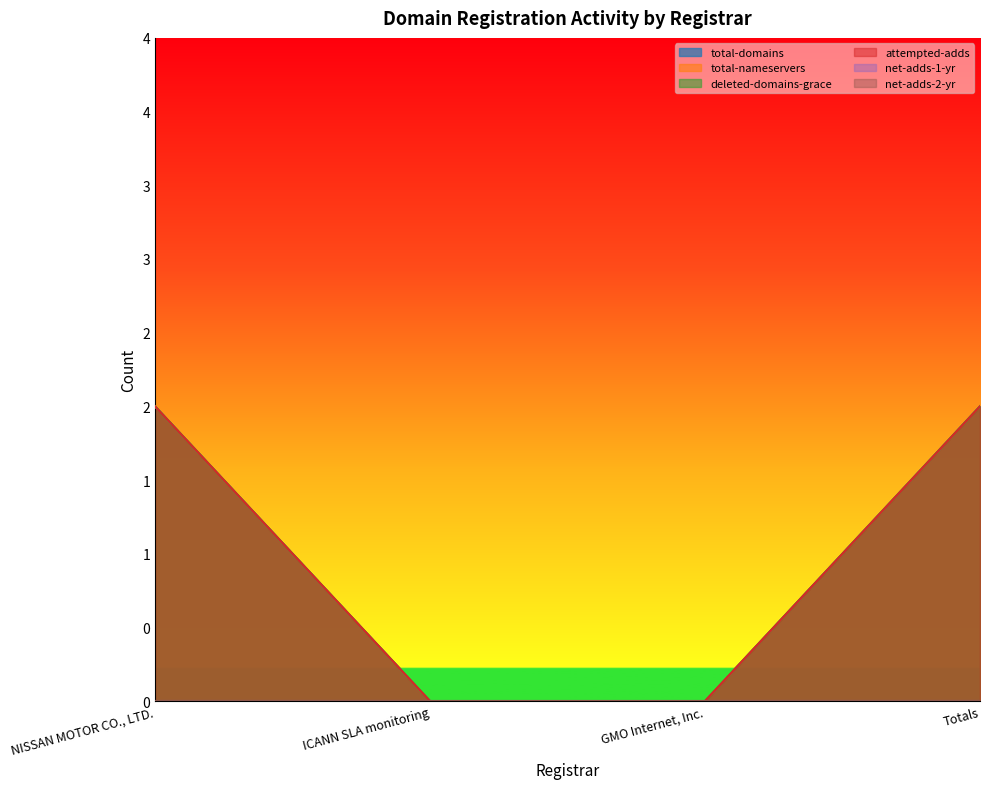

What is the maximum value for deleted-domains-grace?

2